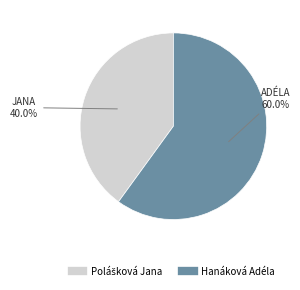

What is the largest slice in the pie chart?

Hanáková Adéla